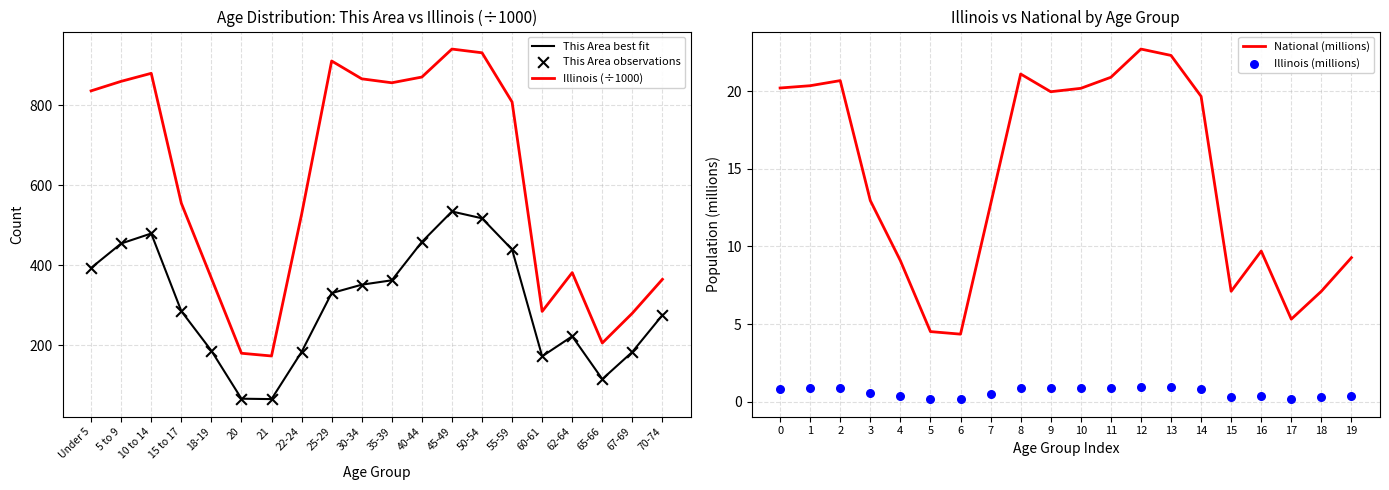

Which series reaches the minimum Y coordinate?

Illinois (millions)